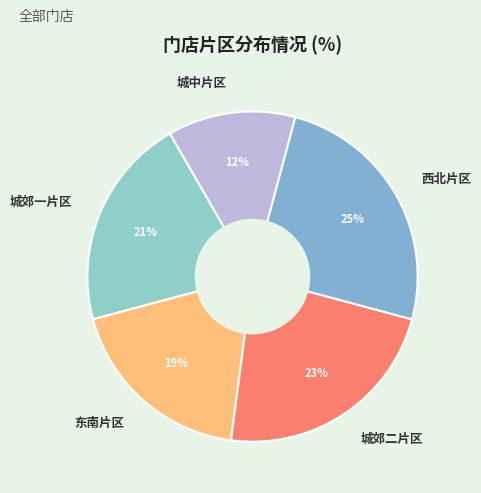

To the nearest percent, what is the average slice percentage?

20%